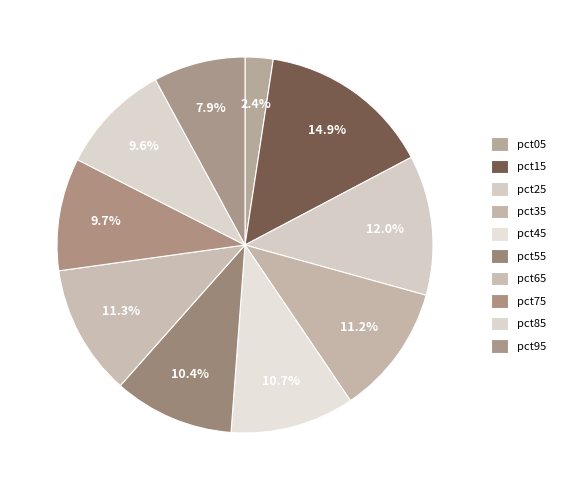

Count the number of slices in the pie.

10